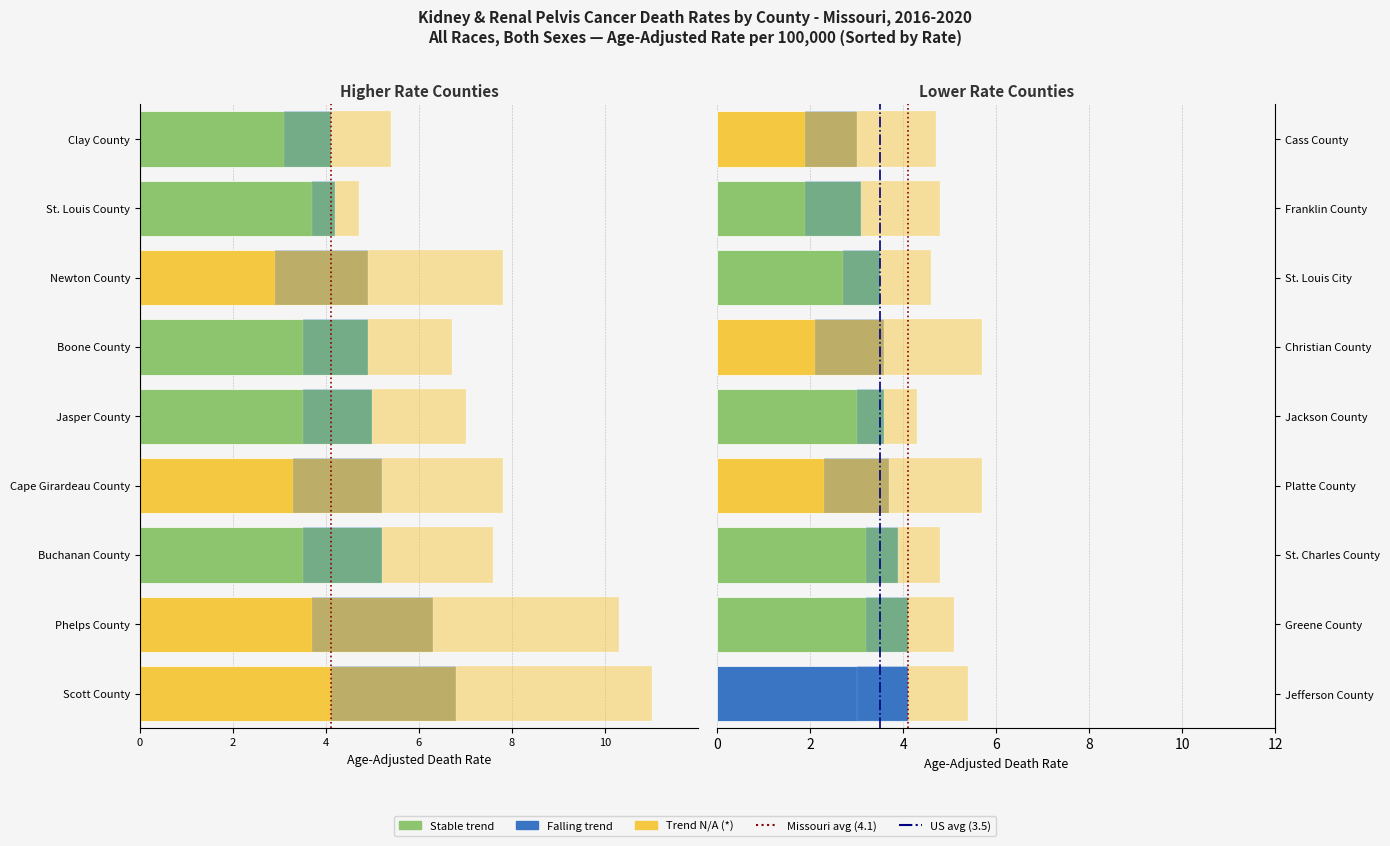

Are the bars horizontal?

Yes